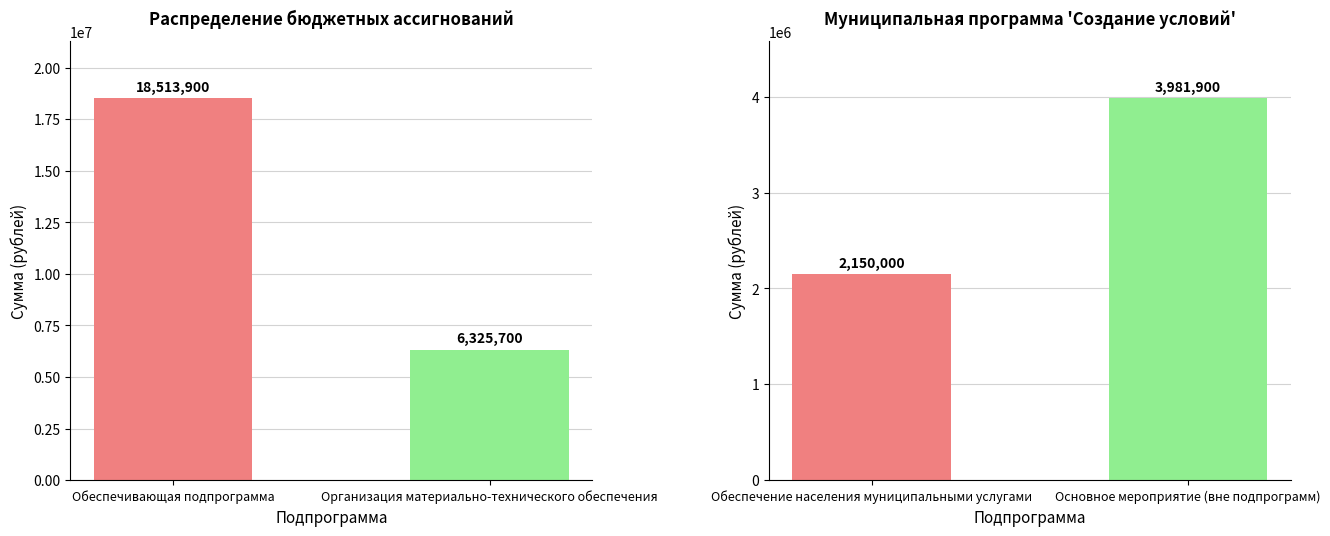

Is it true that the value at Обеспечение населения муниципальными услугами is 3527866?

False